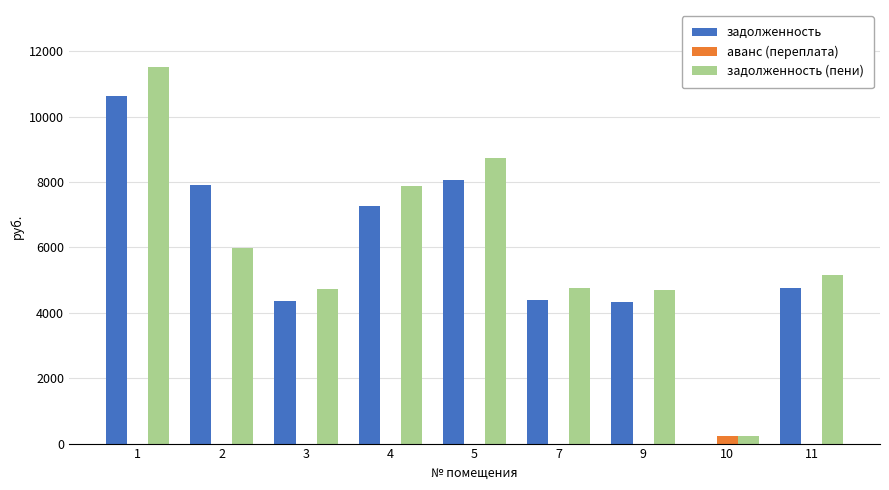

What is the maximum value for задолженность (пени)?

11534.3